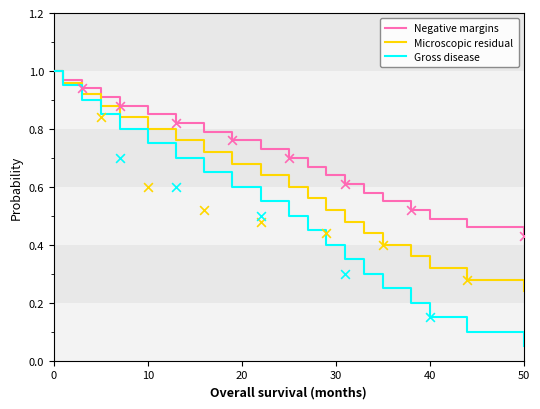

Which series contains the highest Y value?

Negative margins